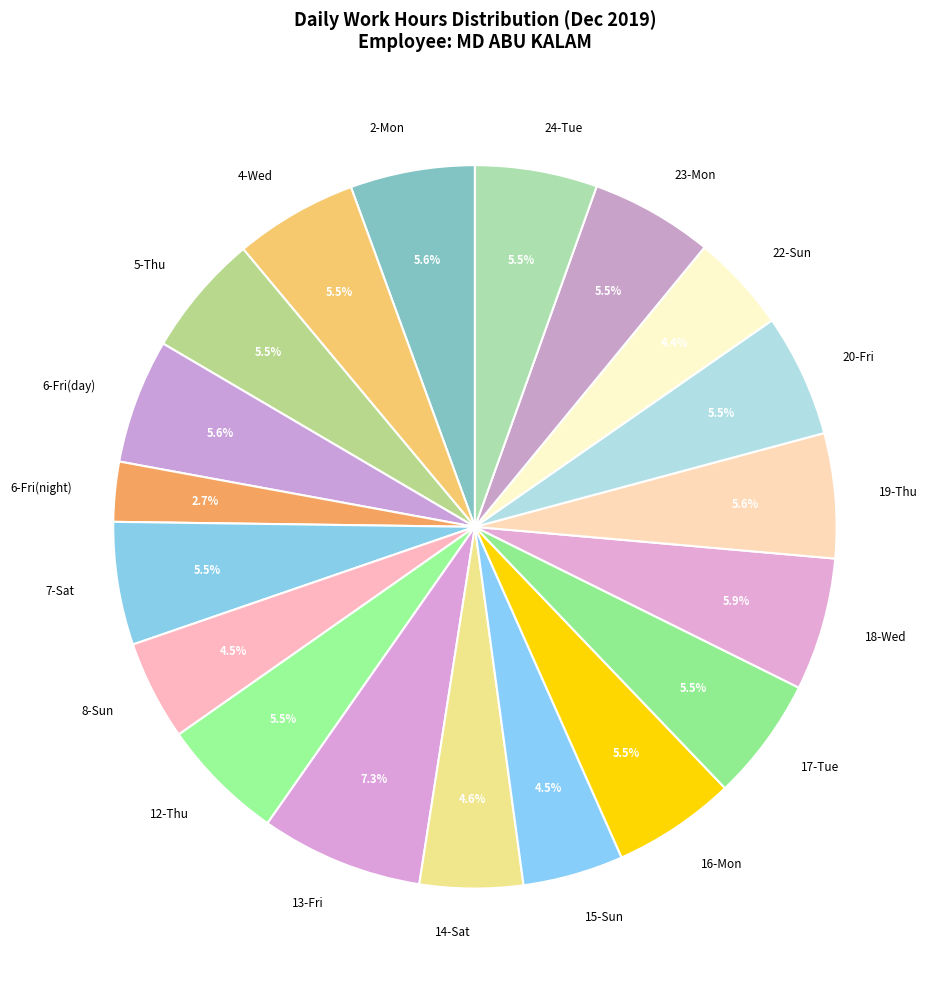

What is the ratio of the value at 19-Thu to the value at 5-Thu?

1.0